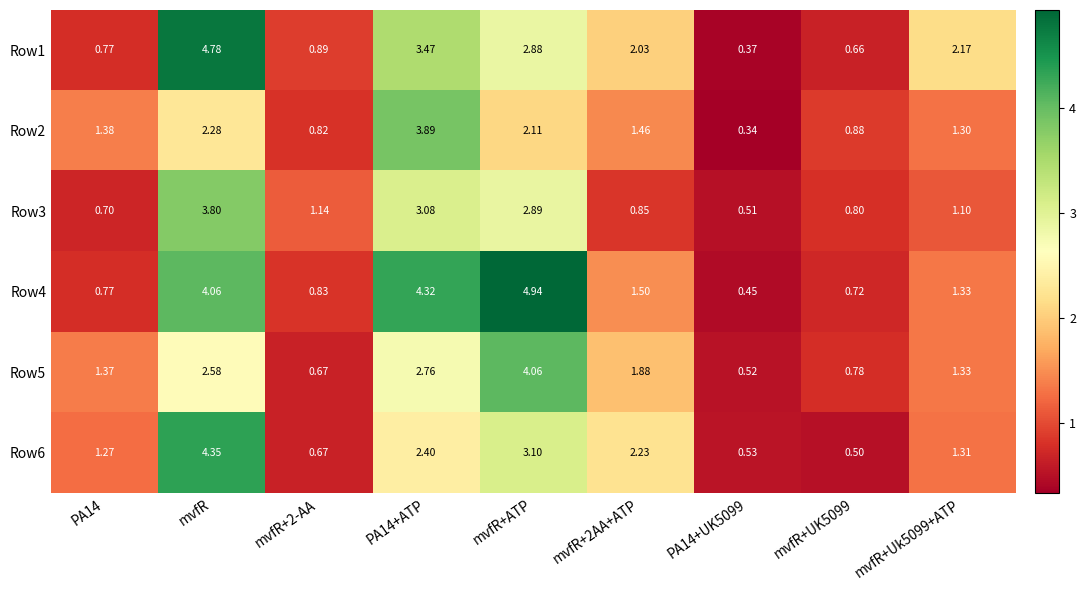

At which category is the sum across all series the highest?

mvfR